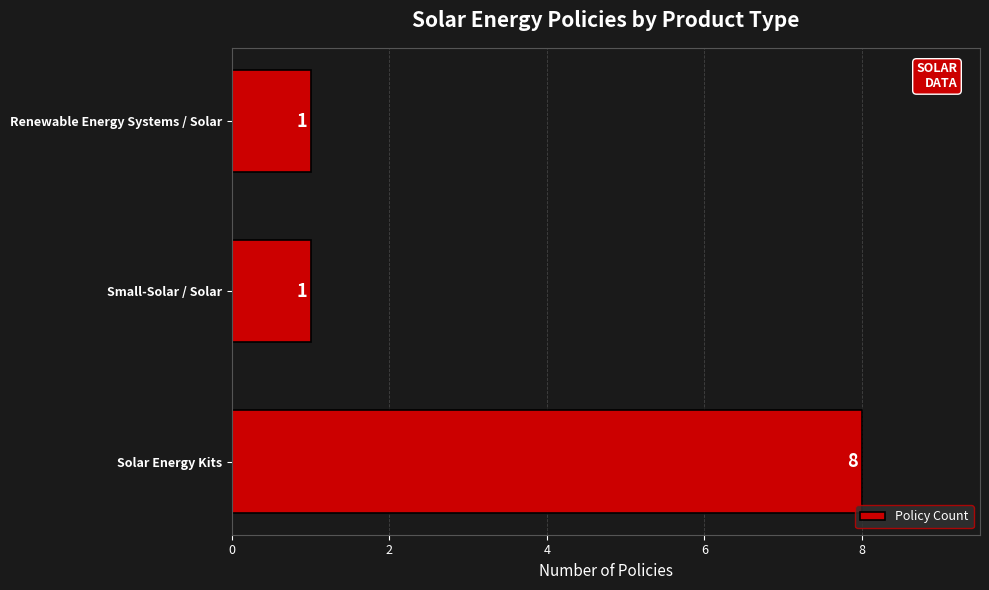

How many values are between 1 and 8?

3